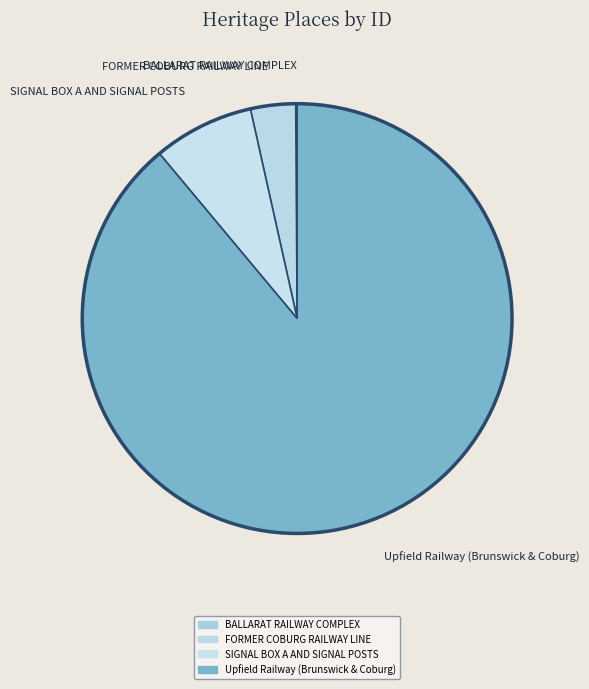

The Upfield Railway (Brunswick & Coburg) slice represents 89% of the pie. True or false?

True